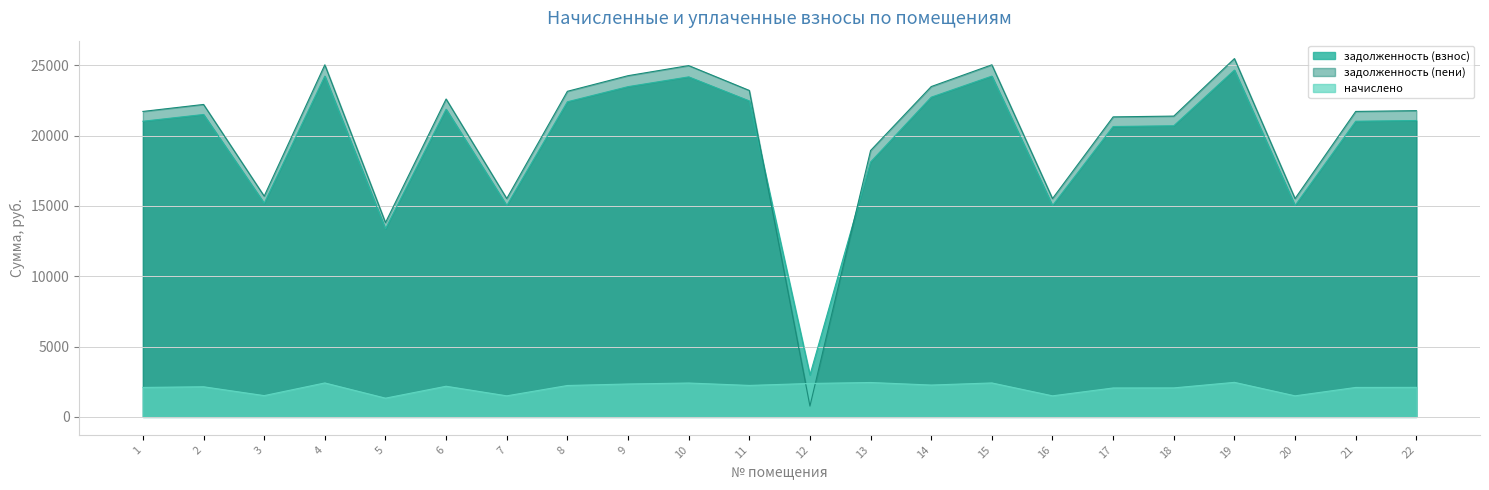

Which series has the widest spread of values?

задолженность (пени)